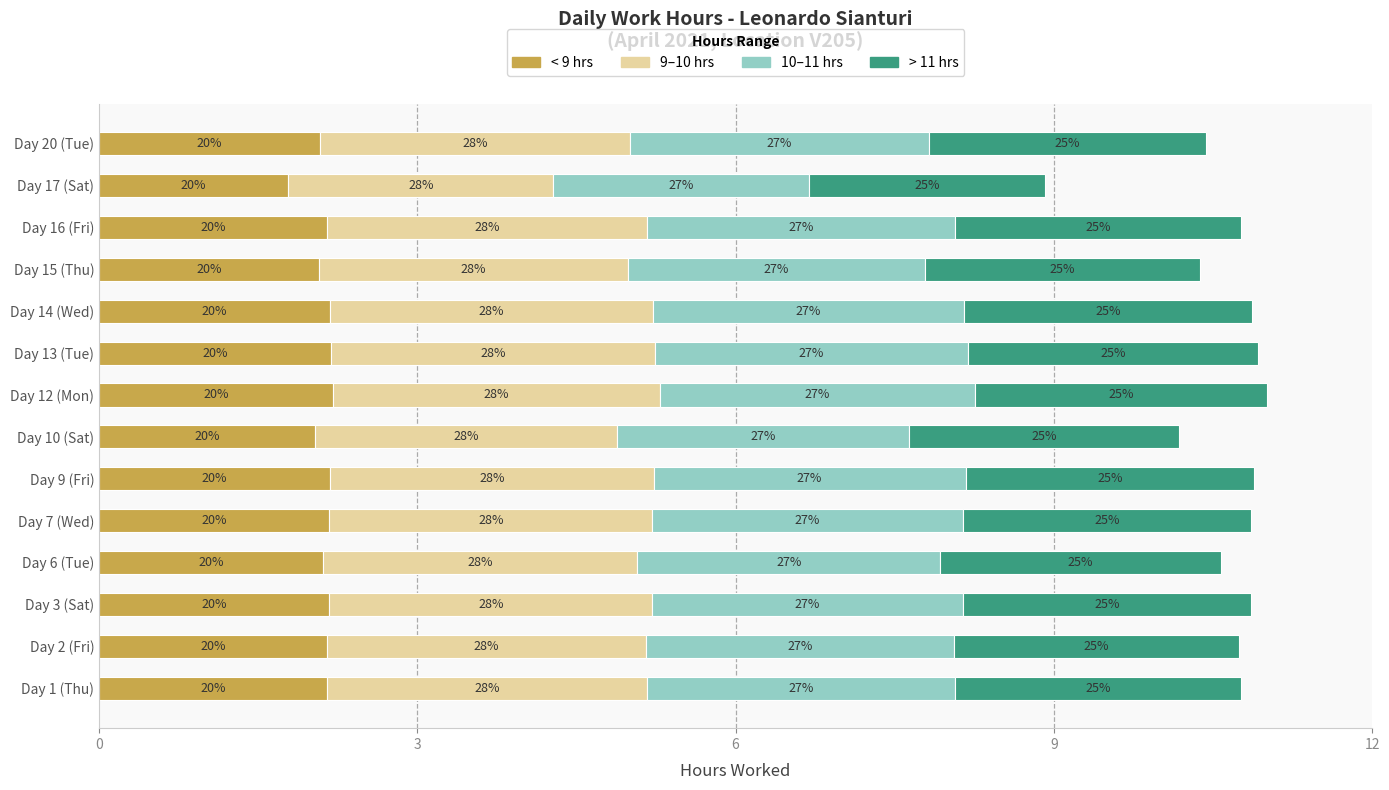

What are all the series names shown in the legend?

< 9 hrs, 9–10 hrs, 10–11 hrs, > 11 hrs